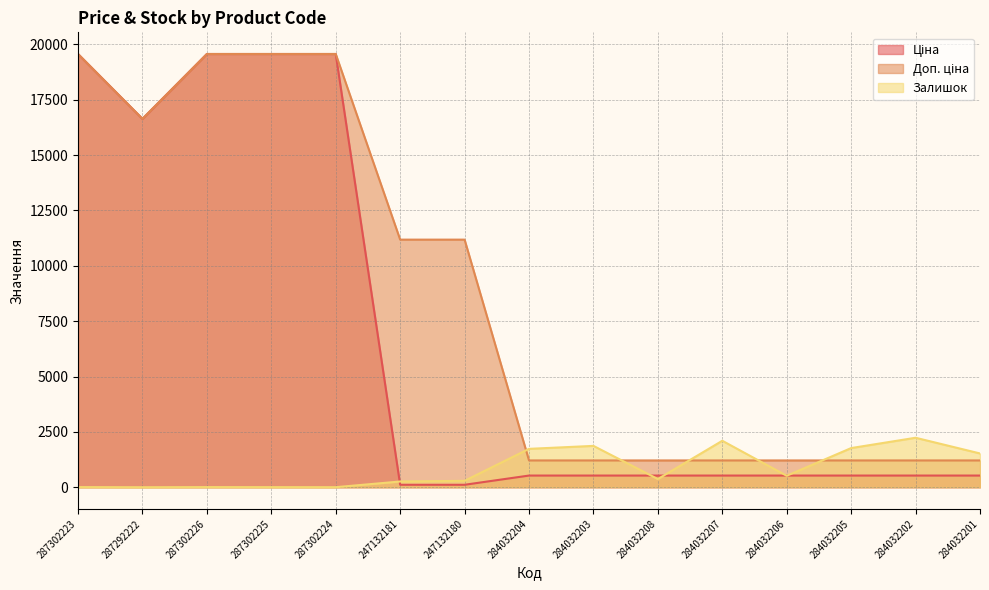

Is it true that Ціна equals 770.2 at 284032208?

False